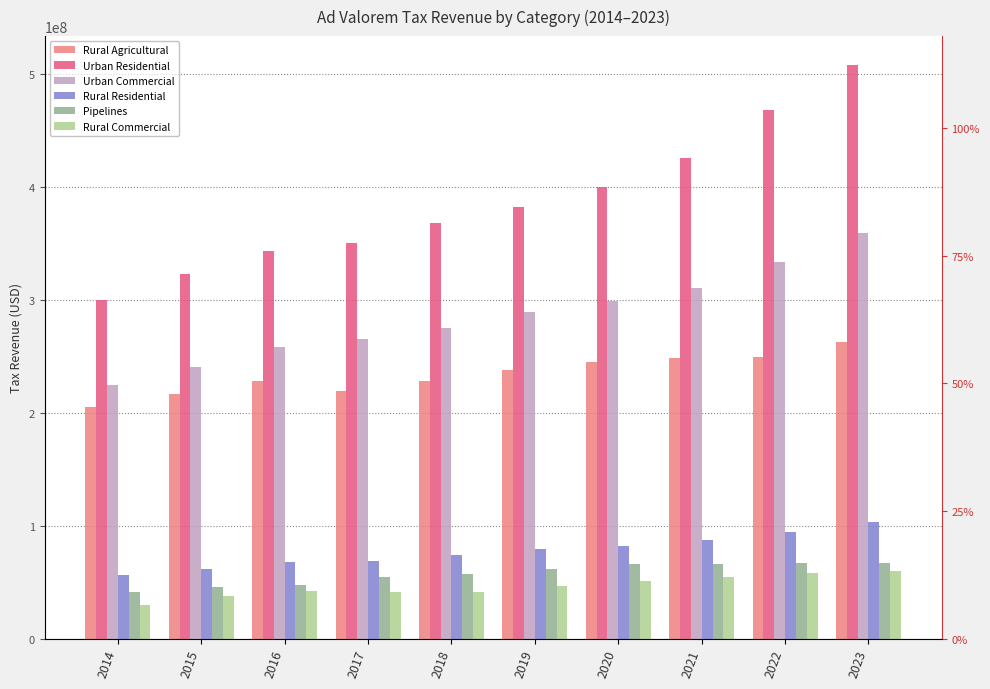

At which label does Urban Commercial reach its peak?

2023